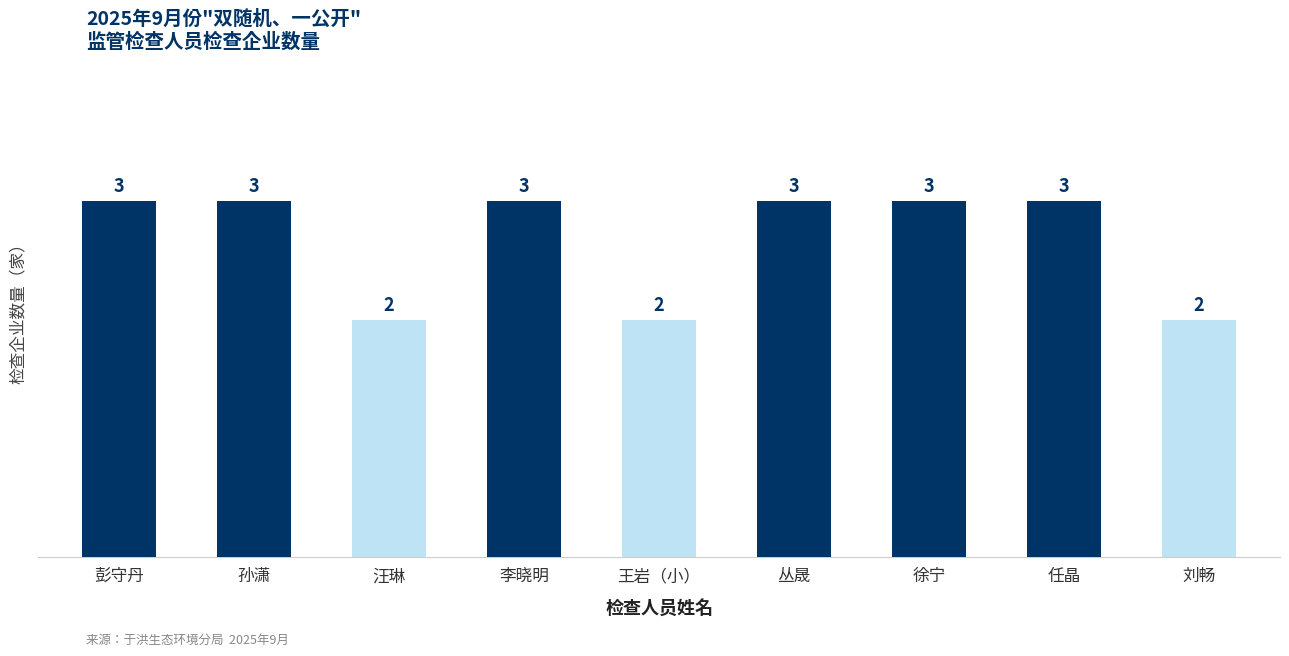

Are the bars horizontal?

No